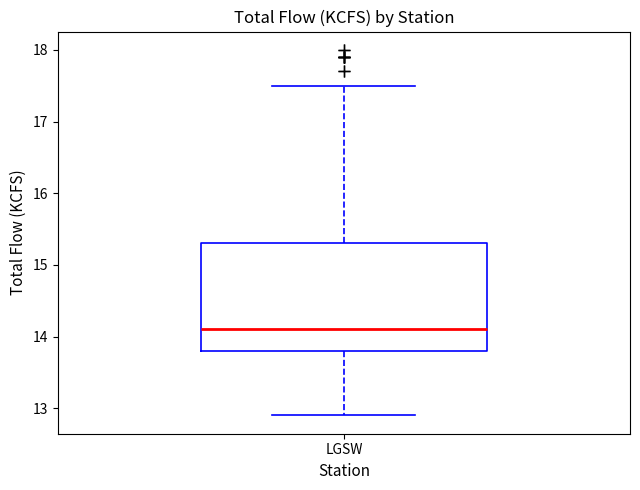

Transcribe this box plot: give where the median line is, the range the box spans, and where the two whiskers end, as read against the y-axis. The values are not printed on the chart, so give them approximately, as read against the axis.

median 14.1, box 13.8 to 15.3, whiskers 12.9 to 17.5